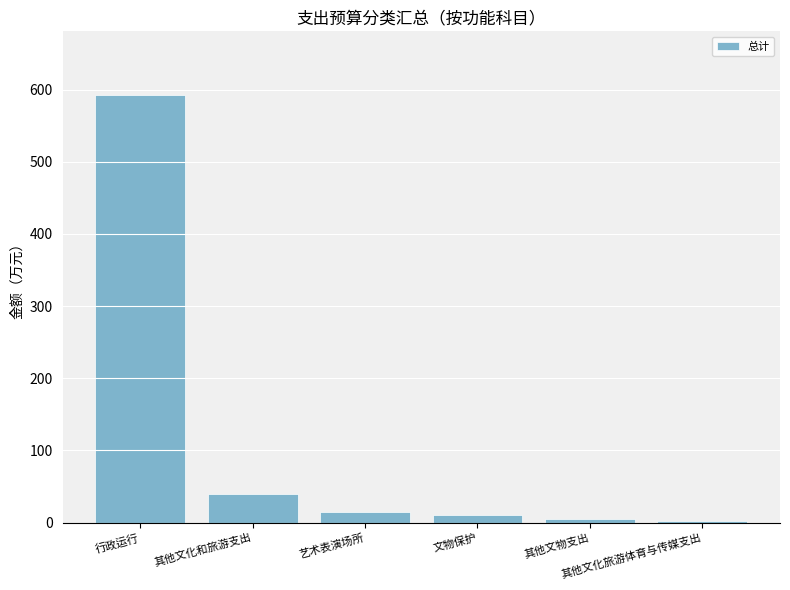

Which category has the highest value across all series?

行政运行